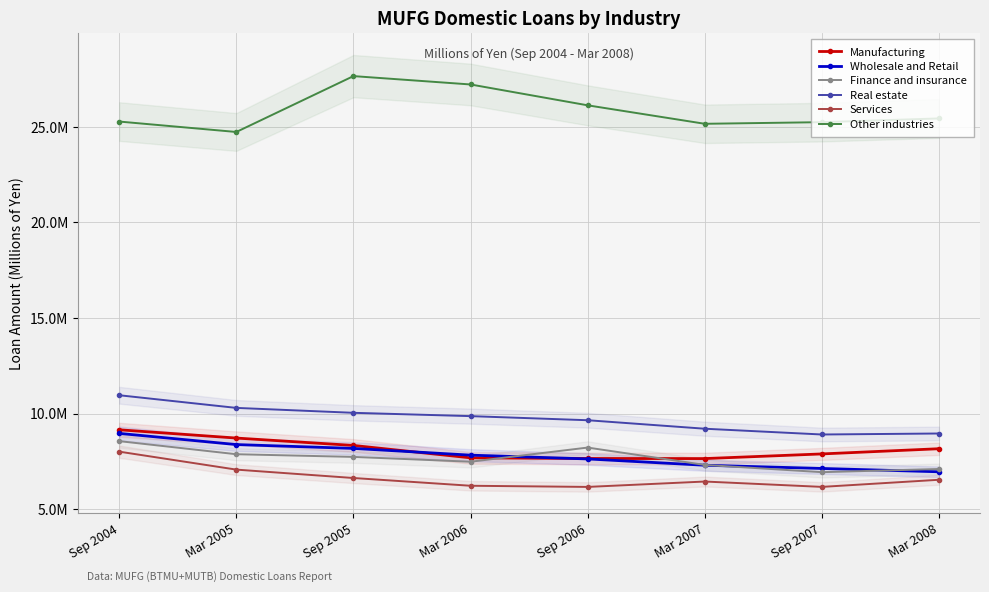

The Manufacturing series shows 4999498 at Sep 2006. True or false?

False